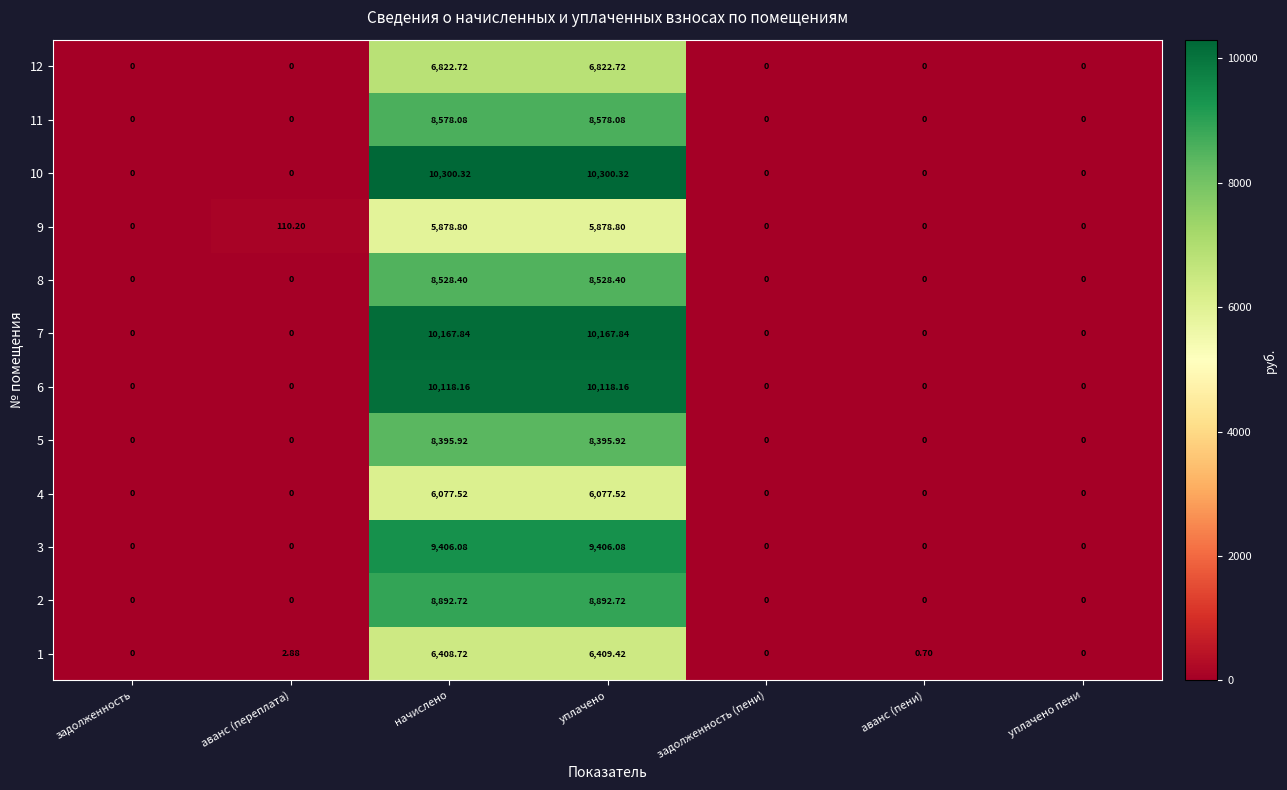

Count the number of categories in the chart.

7